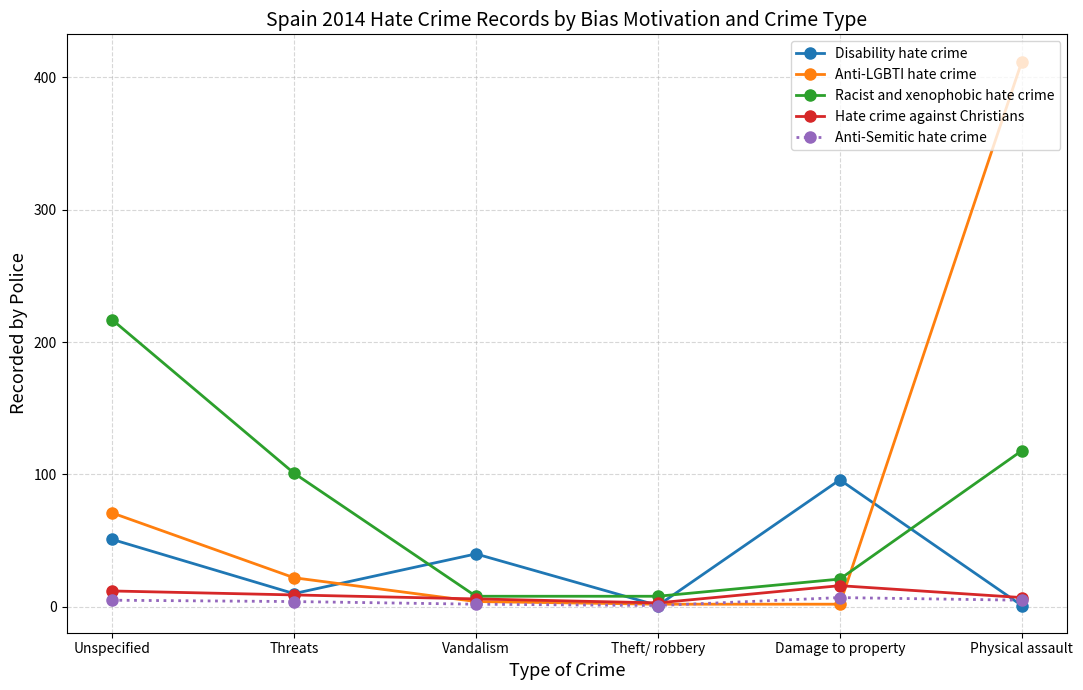

Which series changed the most between Vandalism and Damage to property?

Disability hate crime